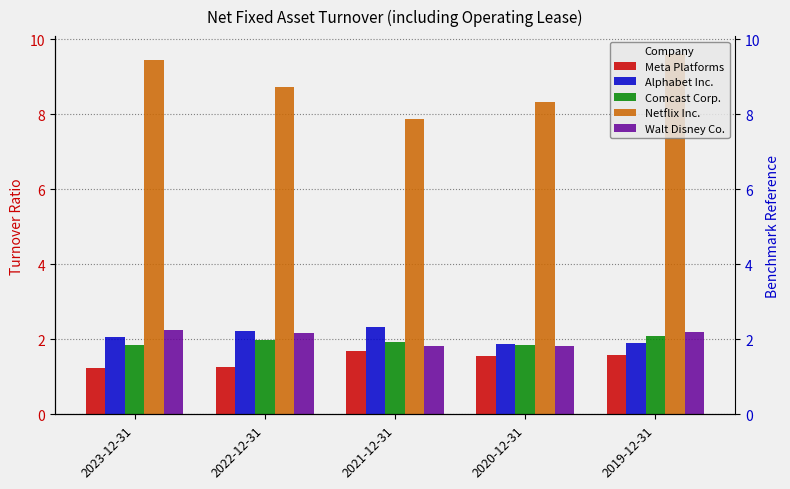

What position from the left is 2020-12-31?

4